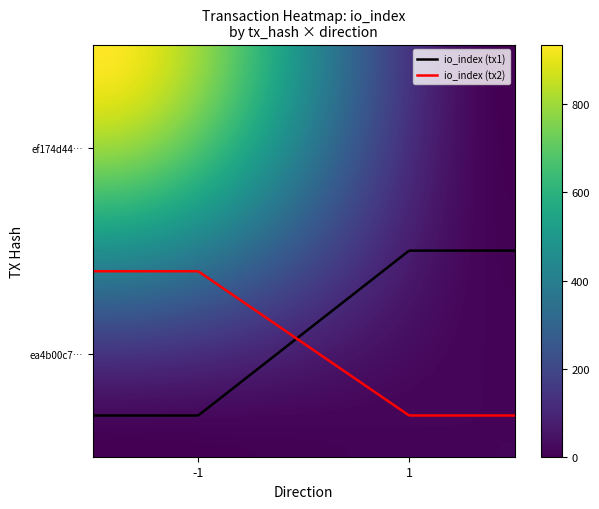

Which series has the largest total across all categories?

io_index (tx2)